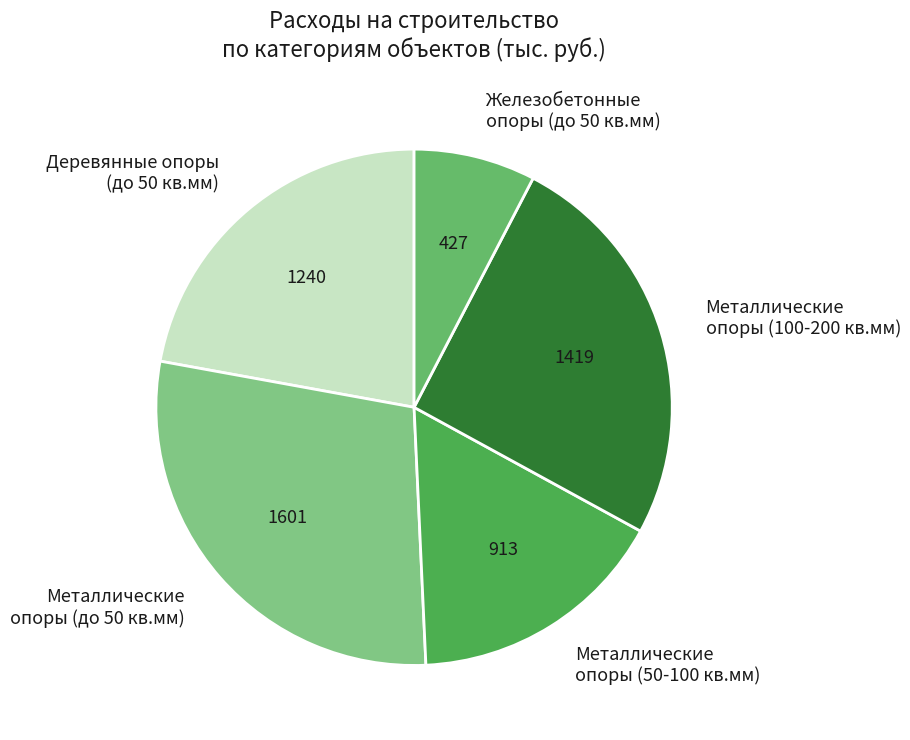

Approximately how many times larger is the value at Железобетонные опоры (до 50 кв.мм) compared to Металлические опоры (100-200 кв.мм)?

0.3